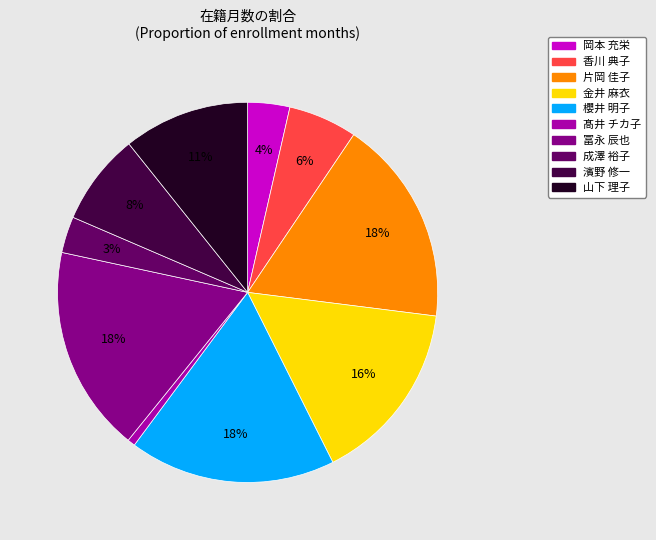

Is there a majority slice in this chart?

No